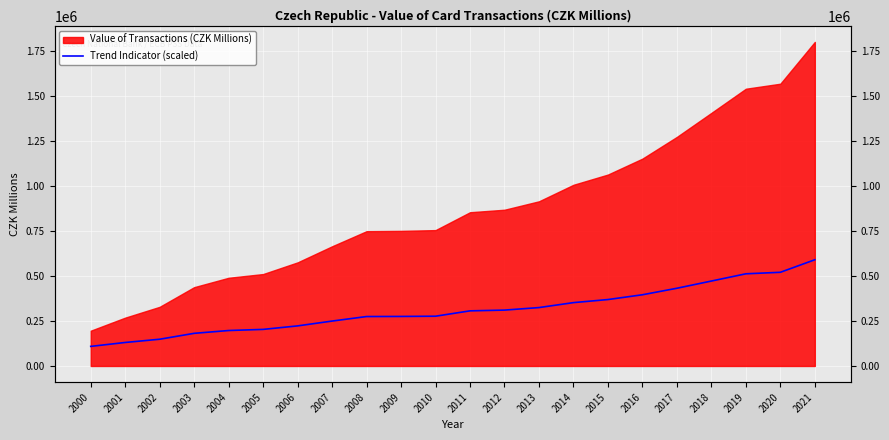

Rank the categories by value from highest to lowest.

2021, 2020, 2019, 2018, 2017, 2016, 2015, 2014, 2013, 2012, 2011, 2010, 2009, 2008, 2007, 2006, 2005, 2004, 2003, 2002, 2001, 2000